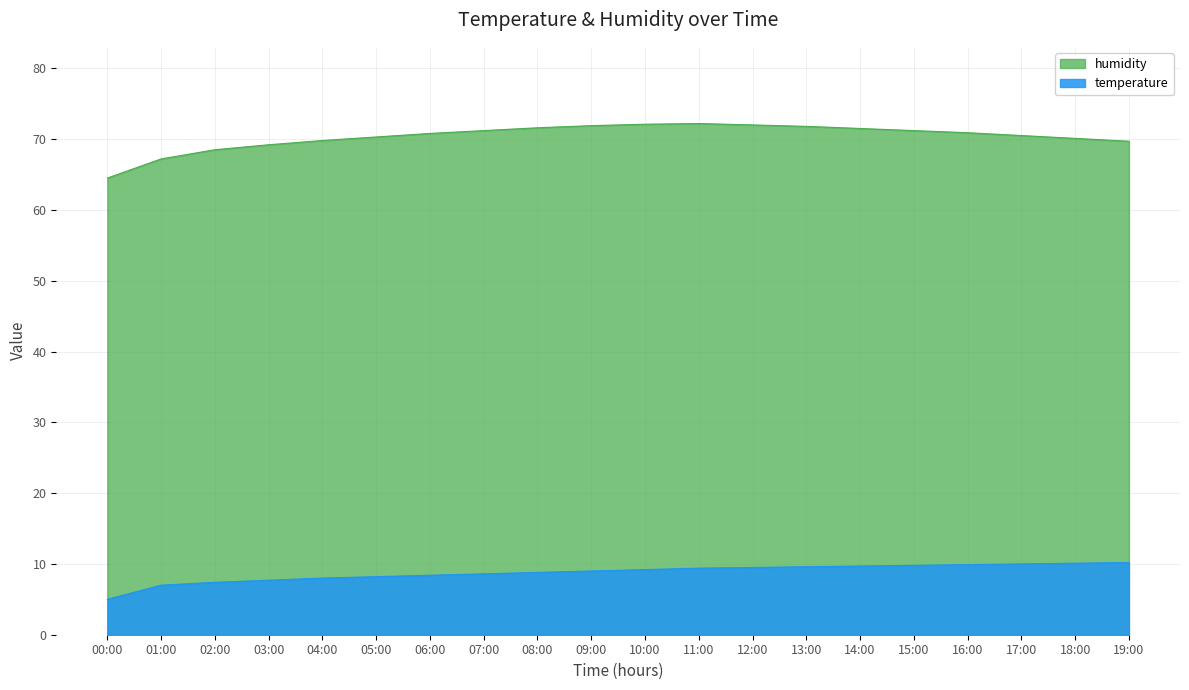

What is the maximum value for temperature?

10.2